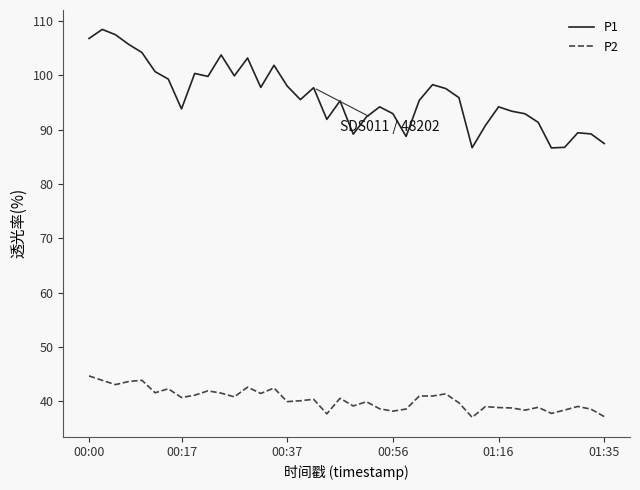

Rank the series by their average value, from lowest to highest.

P2, P1